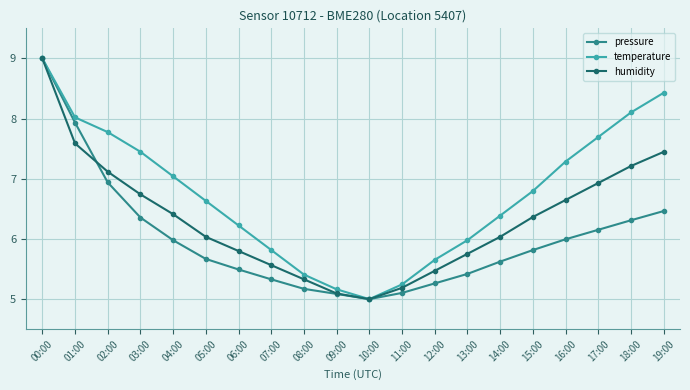

Is the value of temperature at 18:00 greater than the value of humidity at 14:00?

Yes